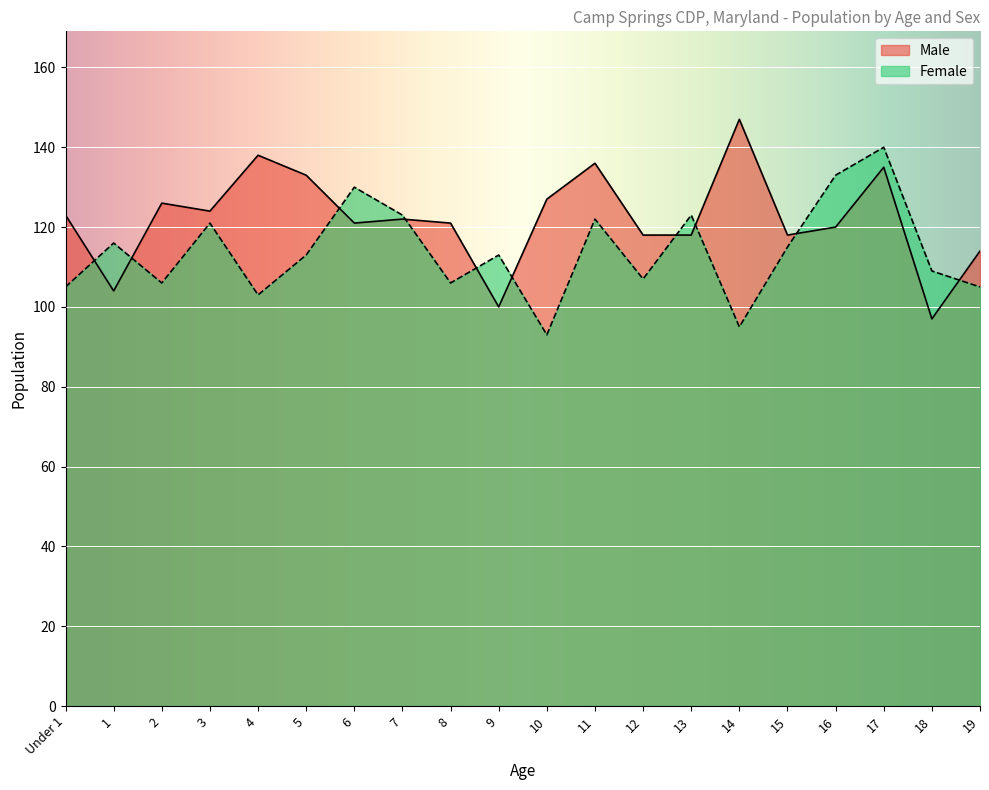

Between 2 and 7, which series saw the biggest shift?

Female